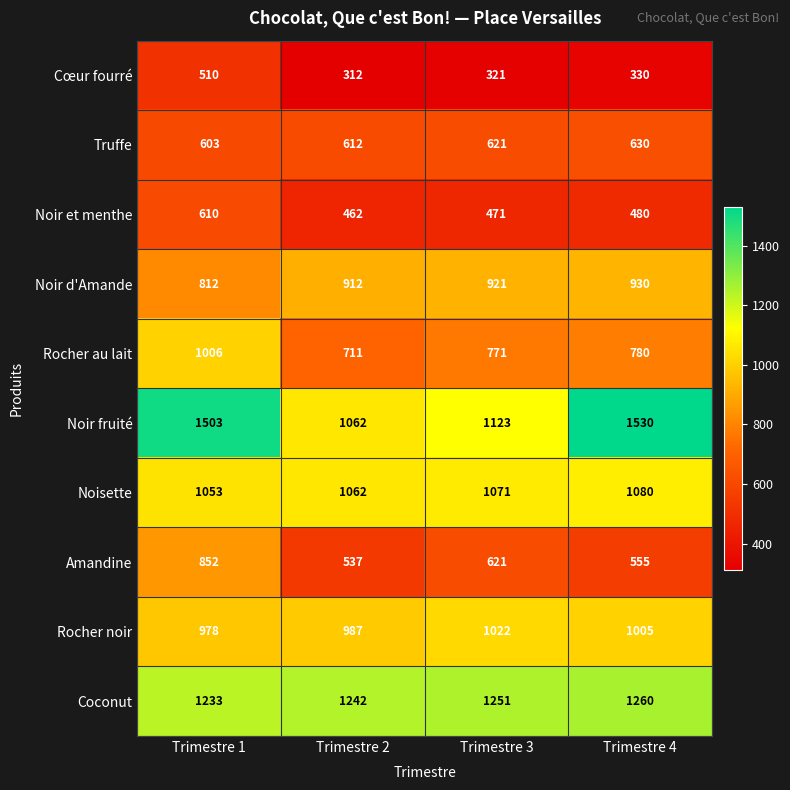

Which series has the widest spread of values?

Noir fruité